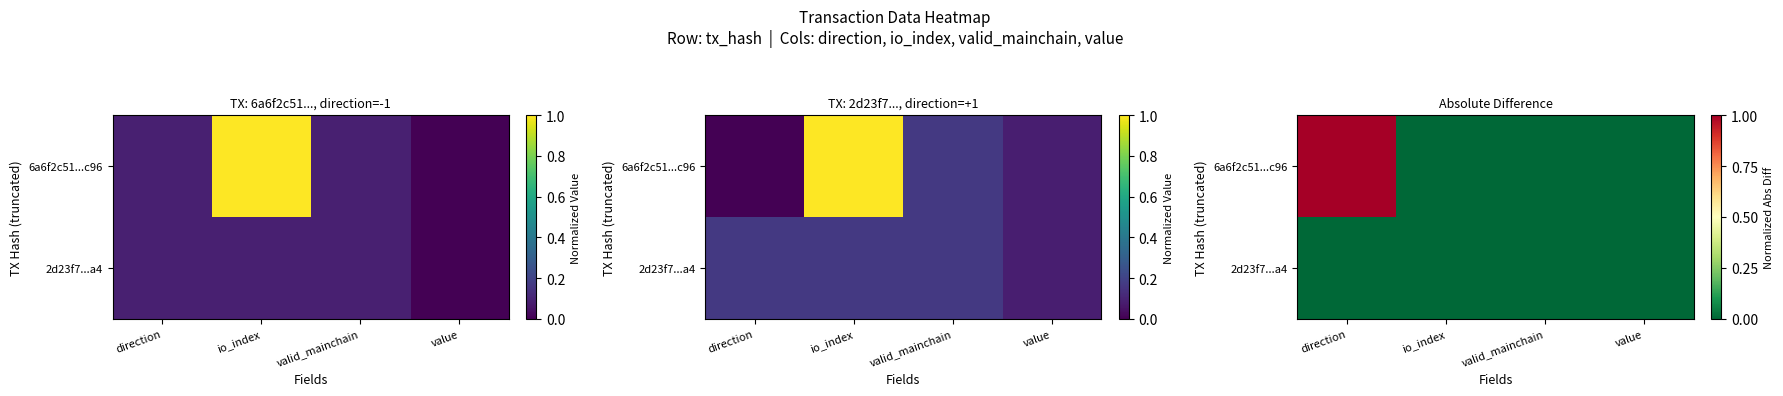

The 6a6f2c51...c96 series shows 0 at valid_mainchain. True or false?

True